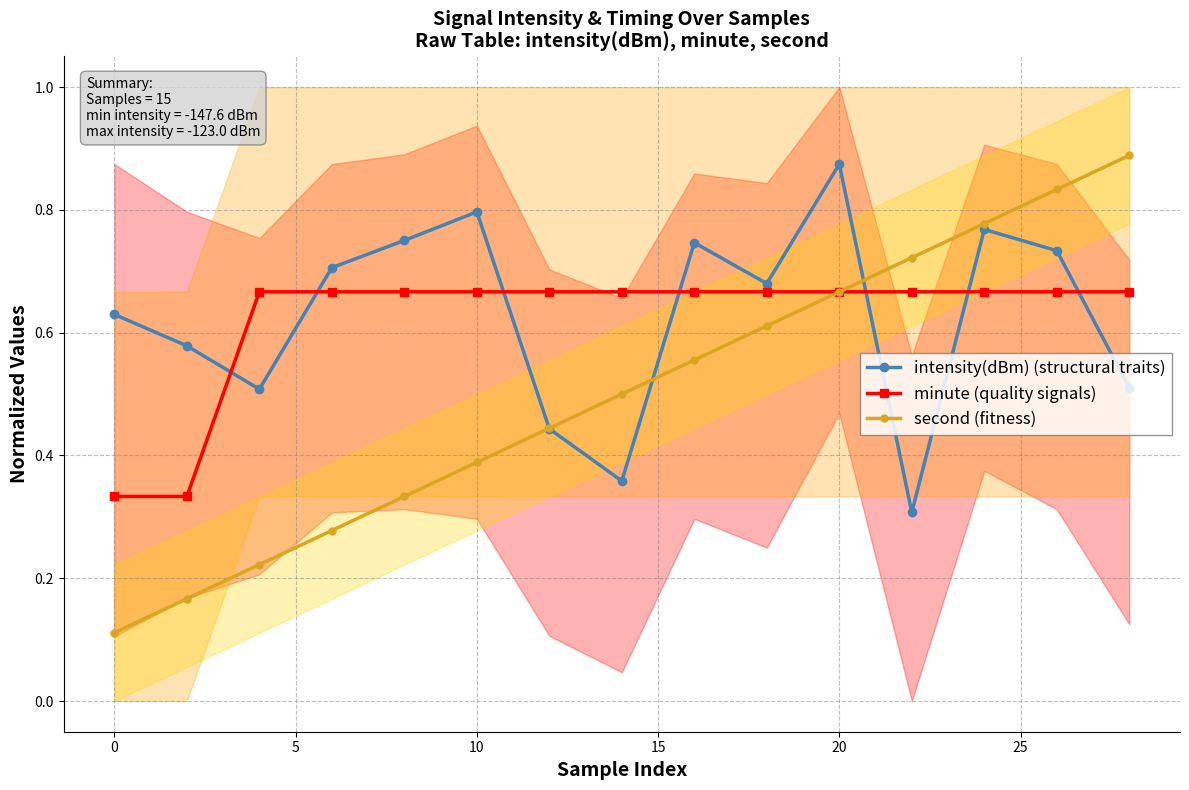

What is the sum of all minute (quality signals) values?

9.3